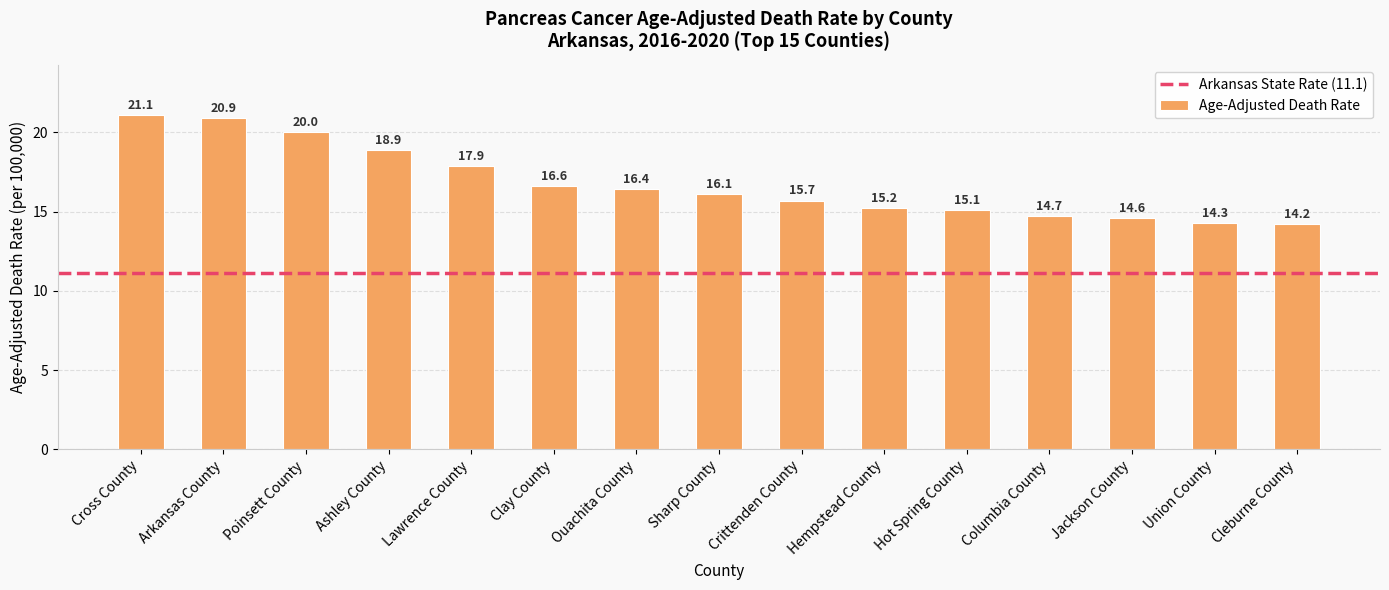

Count the number of values greater than 16.

8